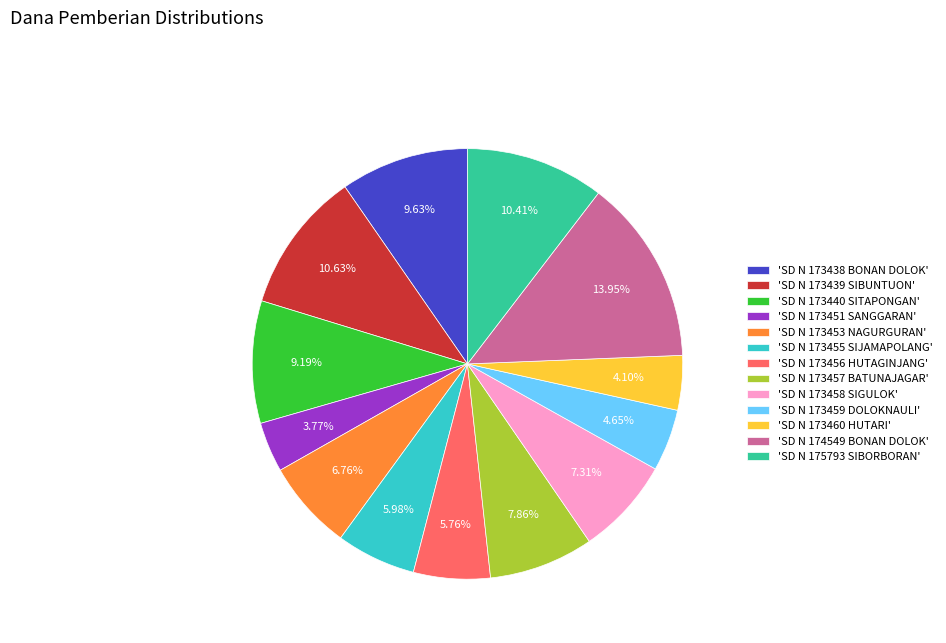

Count the number of slices in the pie.

13